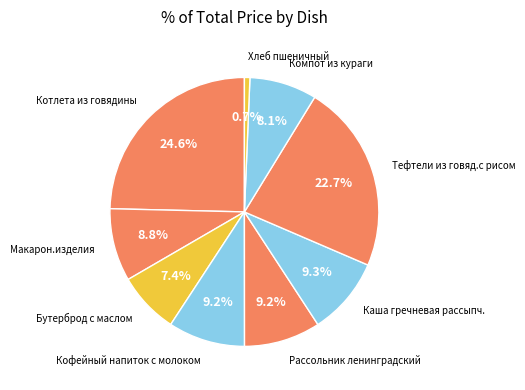

To the nearest percent, what is the average slice percentage?

11%